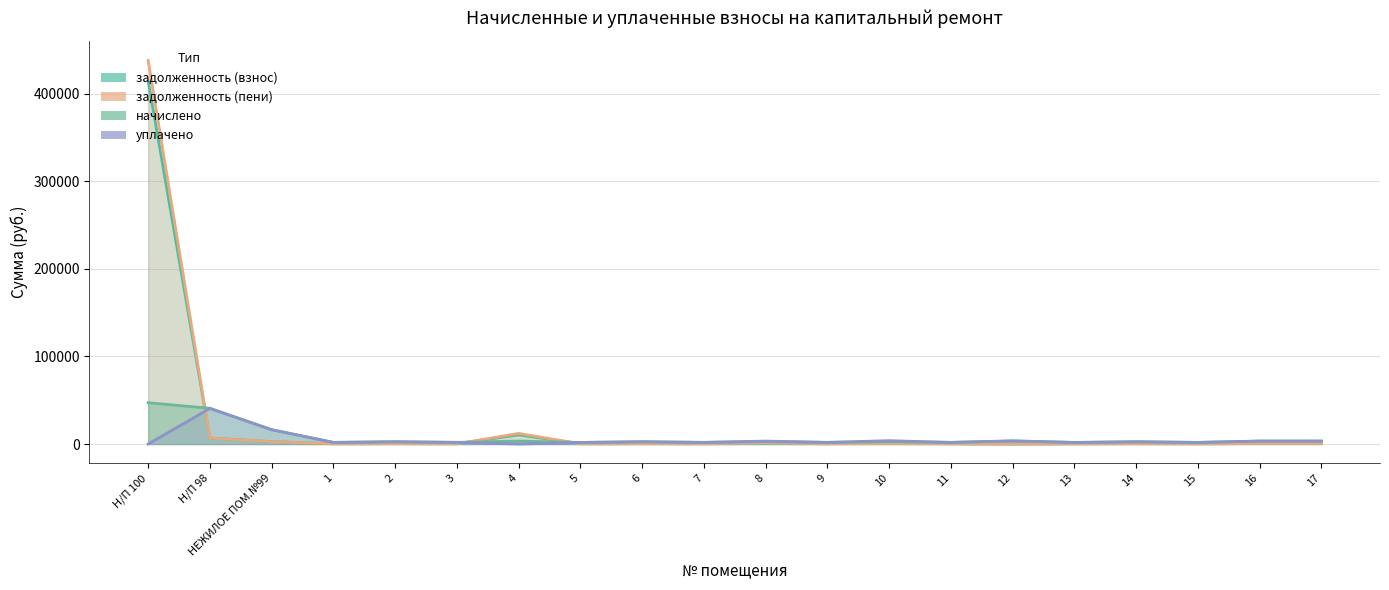

At which category does задолженность (взнос) reach its first local valley?

1